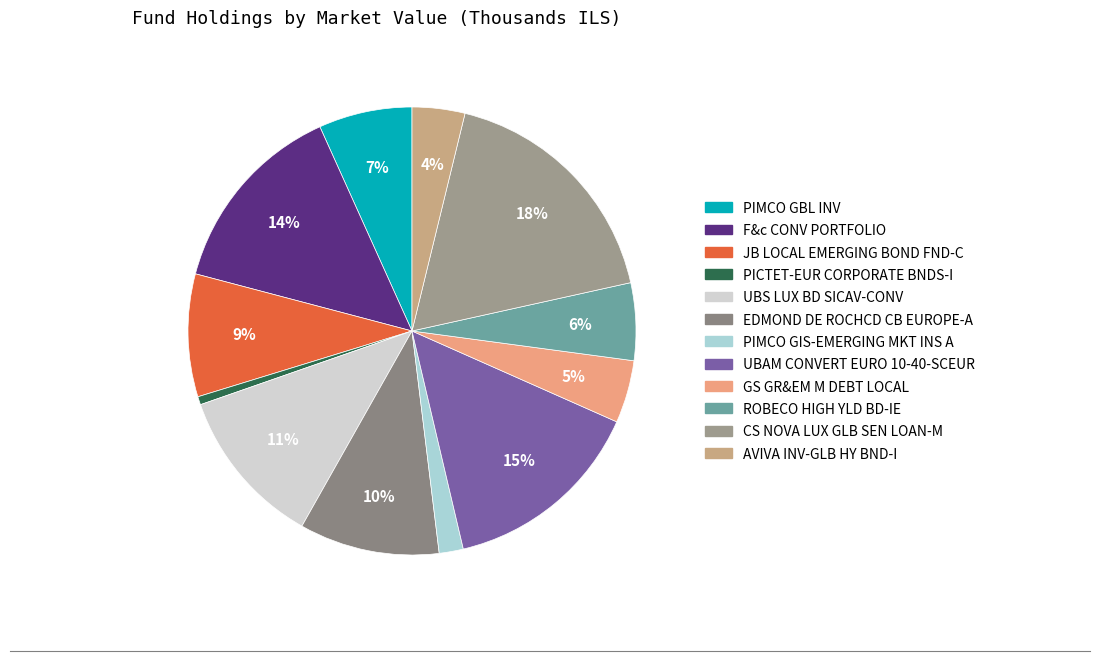

To the nearest percent, what is the combined percentage of EDMOND DE ROCHCD CB EUROPE-A and PIMCO GBL INV?

17%